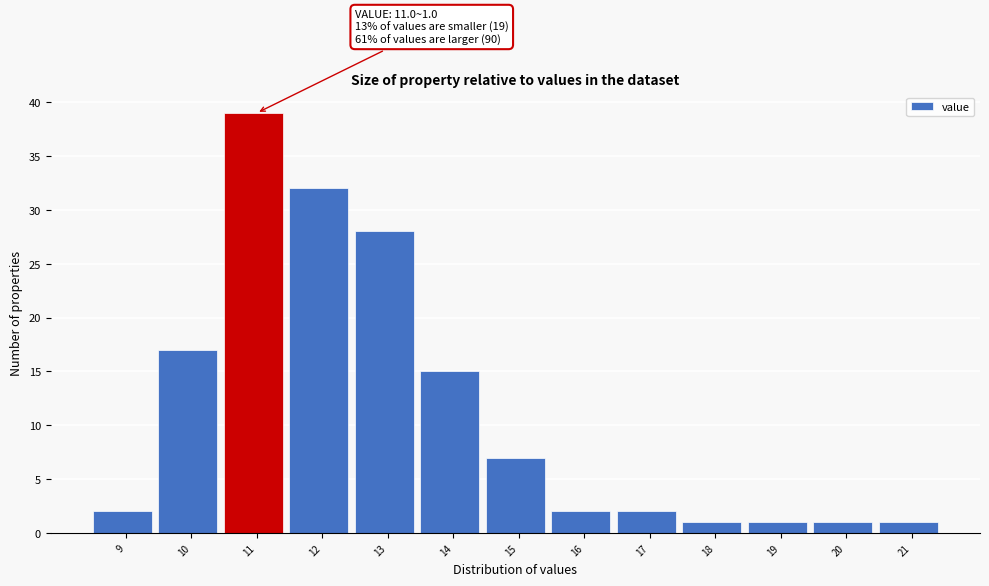

Reading right to left, what are all the values shown in this chart?

1	1	1	1	2	2	7	15	28	32	39	17	2